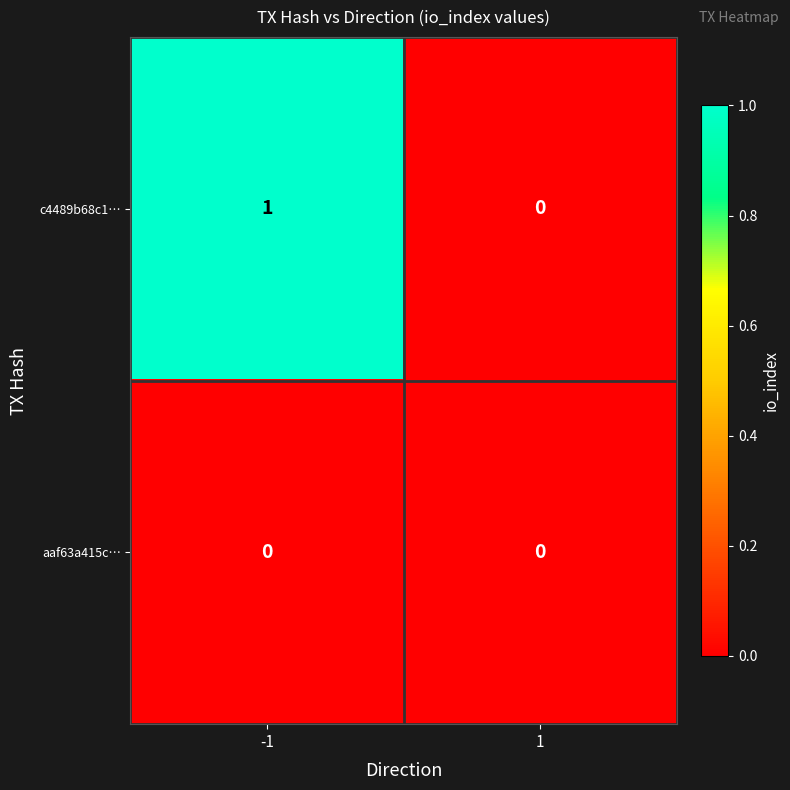

Which series has the largest total across all categories?

c4489b68c1…